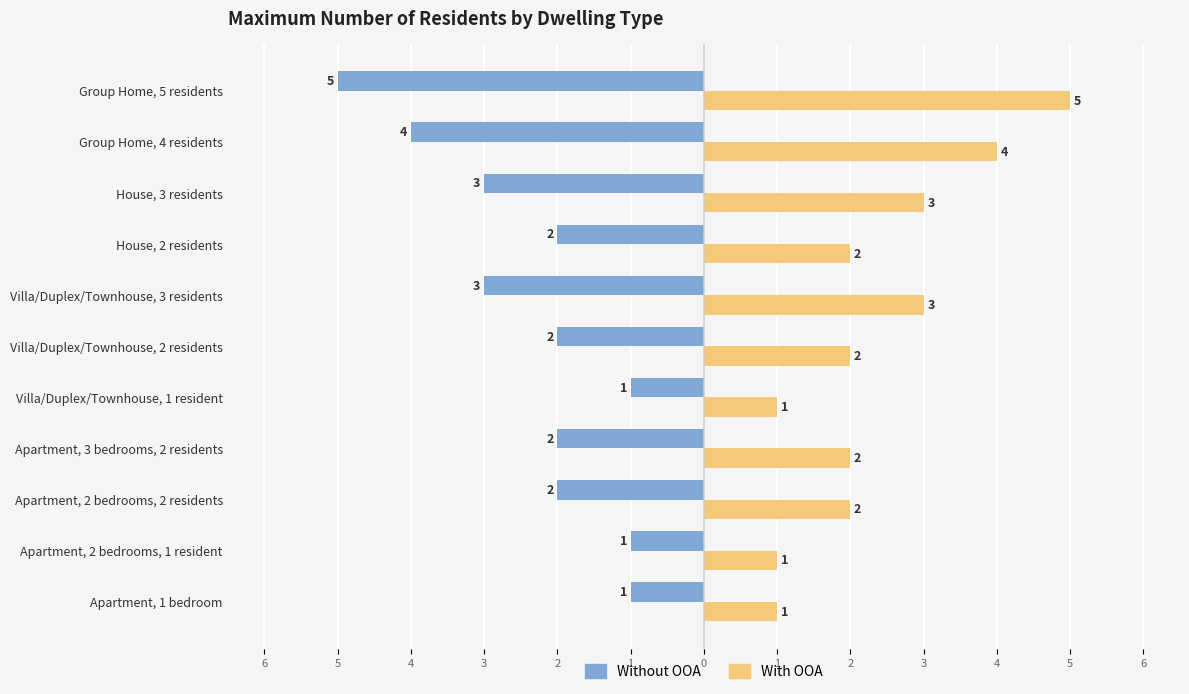

What are all the series names shown in the legend?

Without OOA, With OOA